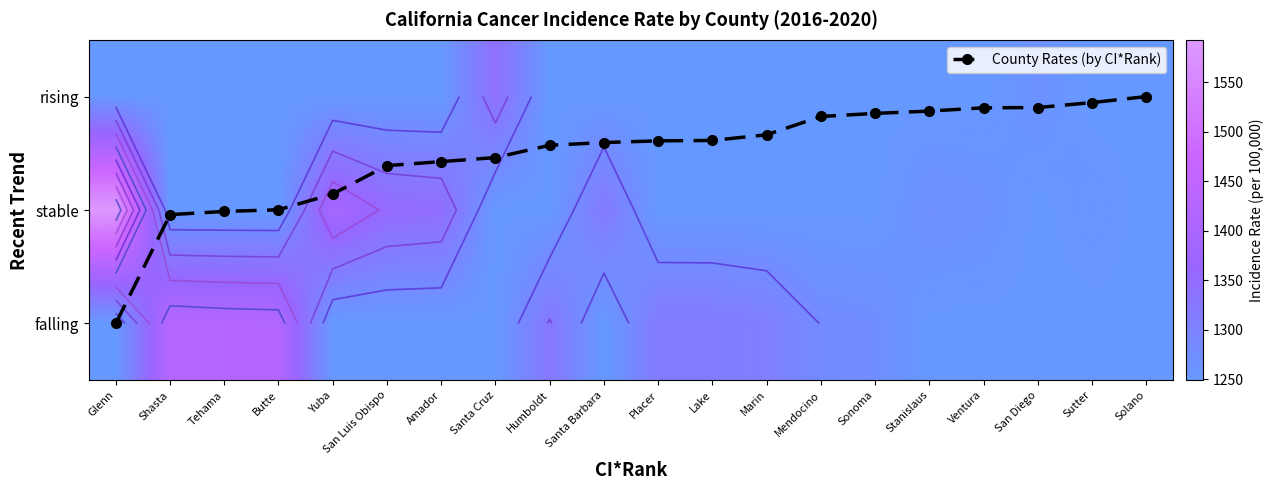

Which category has the highest value in the County Rates (by CI*Rank) series?

Glenn